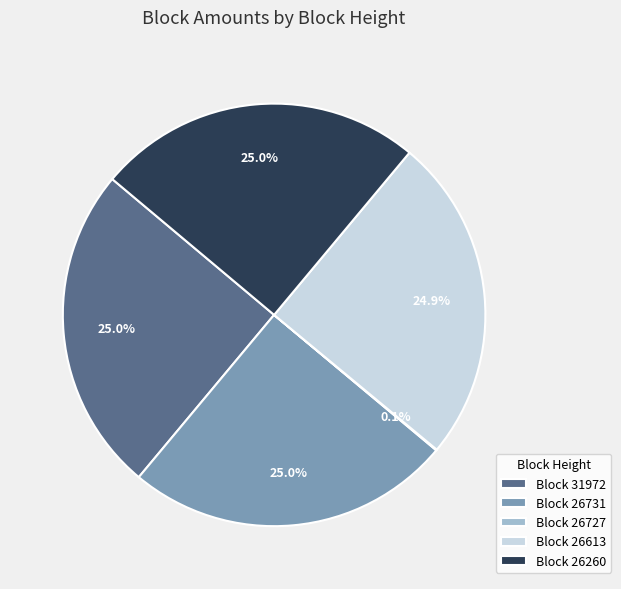

What percentage is NOT represented by Block 26260?

75.0%